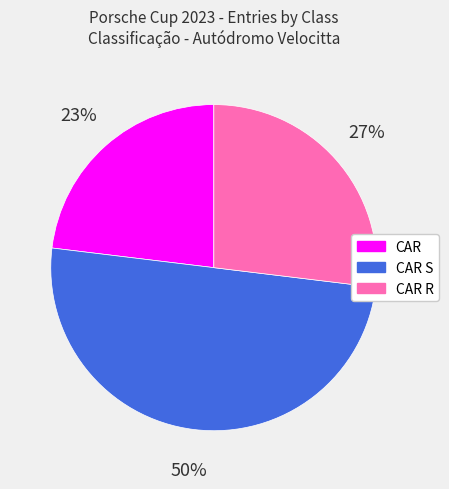

To the nearest percent, what is the difference between the largest and smallest slice percentages?

27%